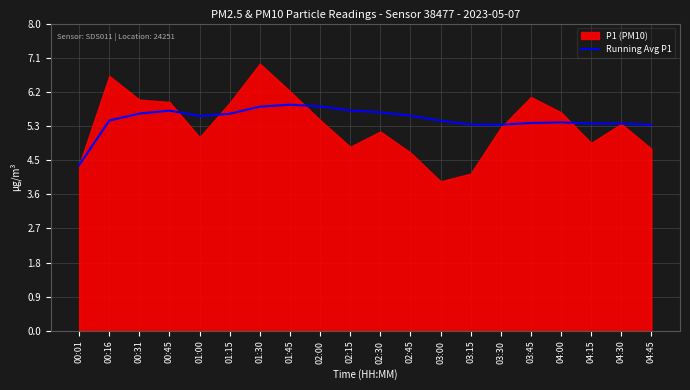

Is it true that the value at 02:00 is 5.9?

True